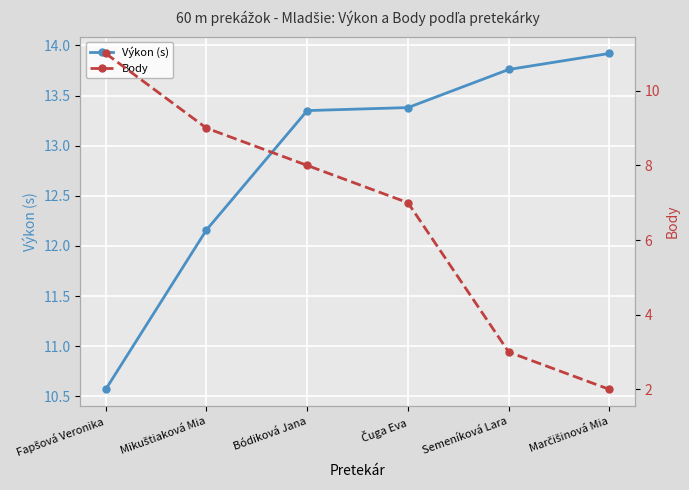

Is this an area chart (filled region under the line)?

No